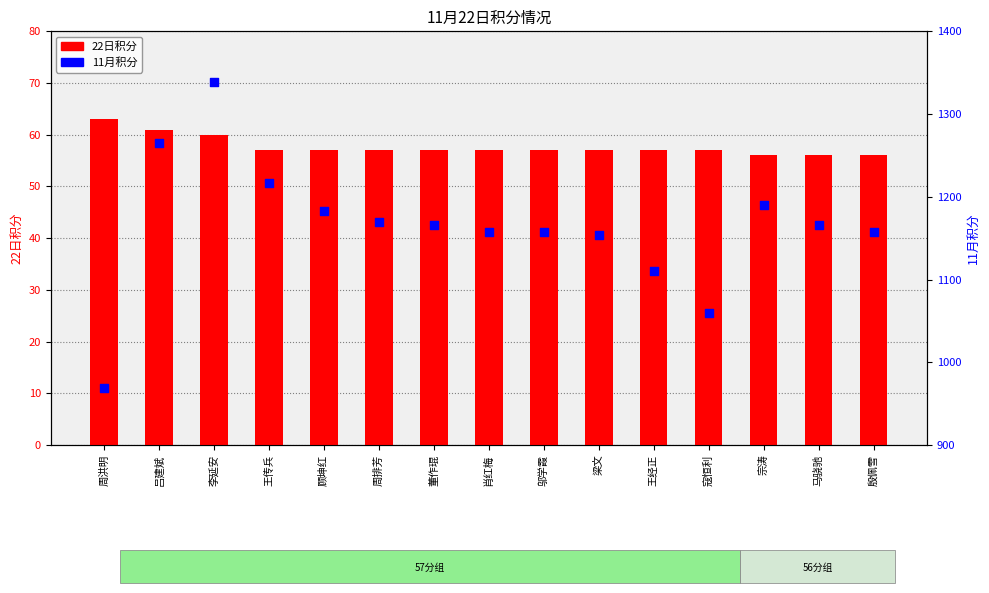

What is the total value across all series at 吕建斌?

1326